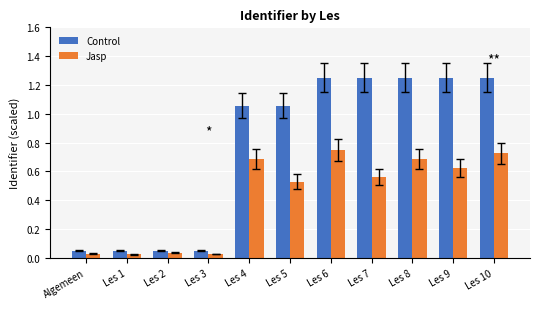

What is the label of the 11th bar from the left?

Les 10